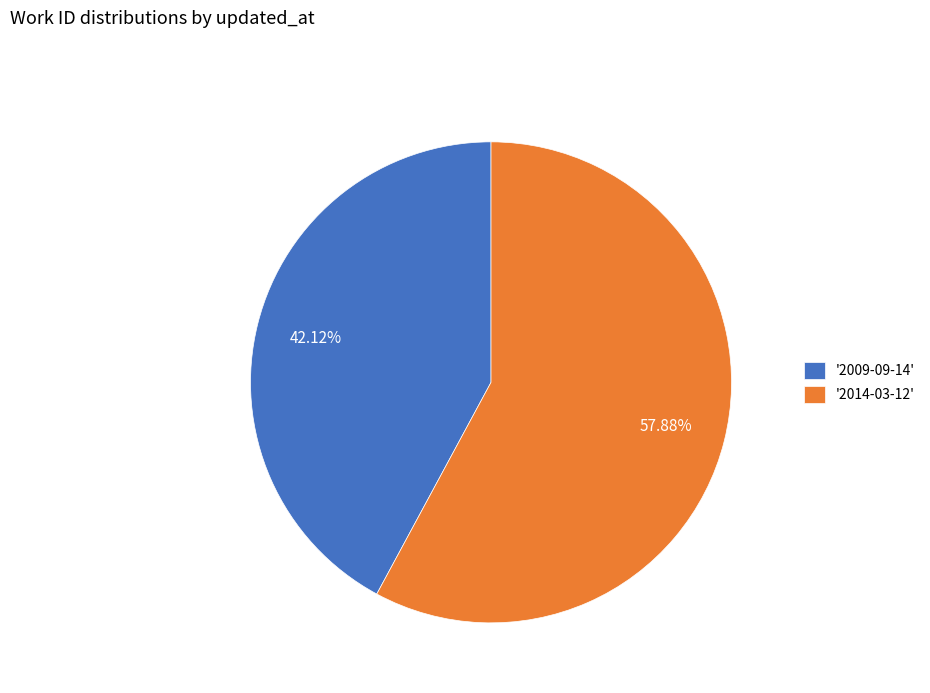

Do '2009-09-14' and '2014-03-12' together represent more than half of the pie?

Yes